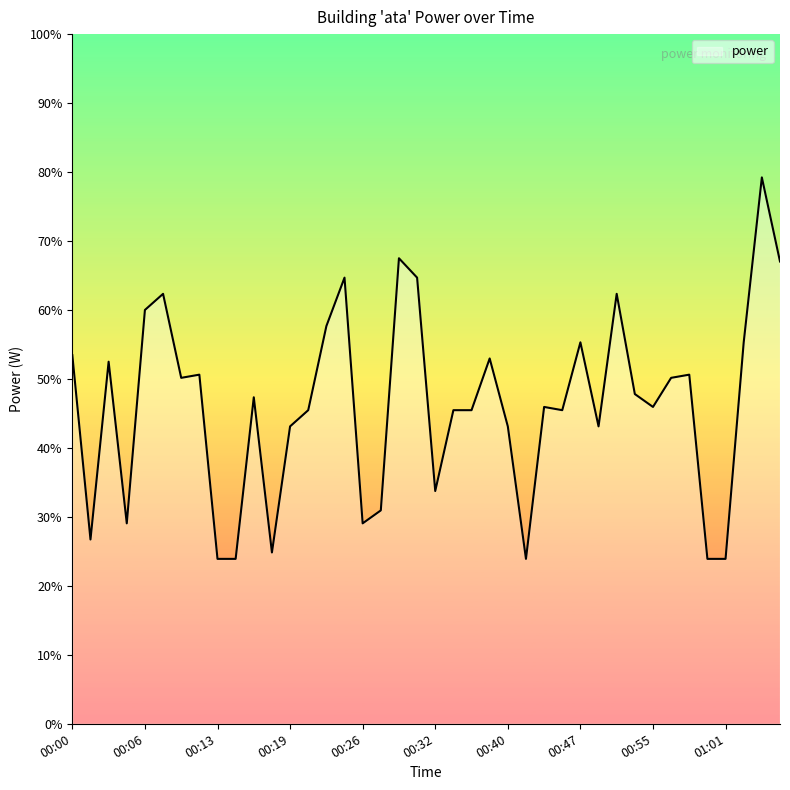

Reading left to right, list all the values displayed in this chart.

53.4	26.7	52.5	29.1	60.0	62.3	50.2	50.6	23.9	23.9	47.3	24.8	43.1	45.5	57.7	64.7	29.1	30.9	67.5	64.7	33.8	45.5	45.5	53.0	43.1	23.9	45.9	45.5	55.3	43.1	62.3	47.8	45.9	50.2	50.6	23.9	23.9	55.3	79.2	67.0